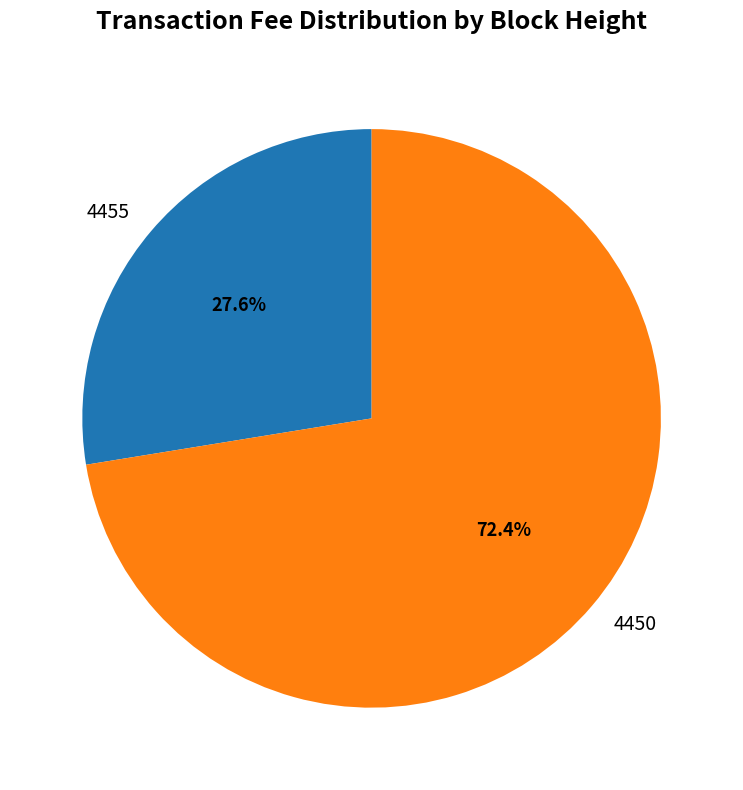

To the nearest percent, what percentage of the pie is 4455?

28%